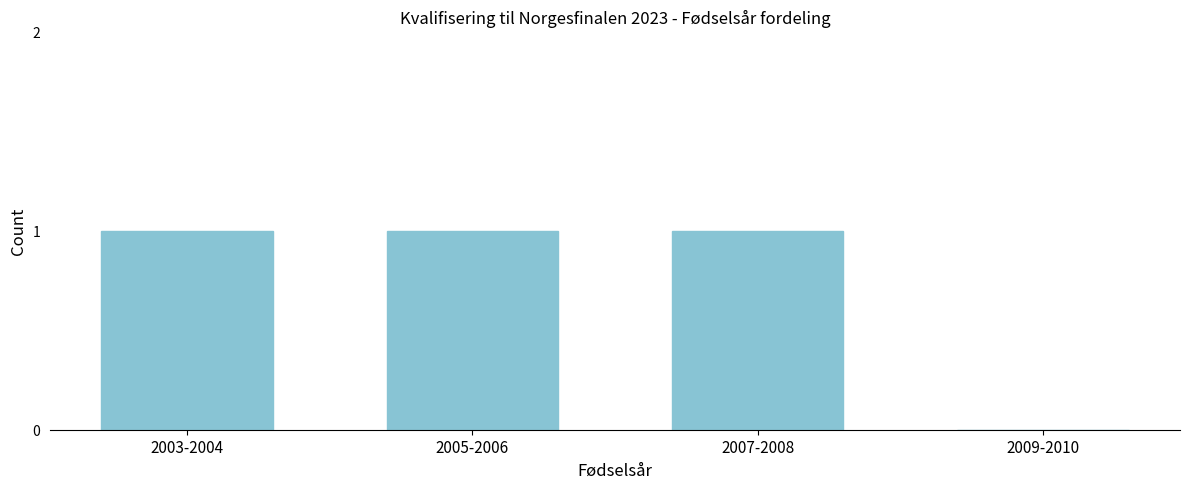

Reading right to left, transcribe all the data shown in this chart.

2009-2010=0	2007-2008=1	2005-2006=1	2003-2004=1